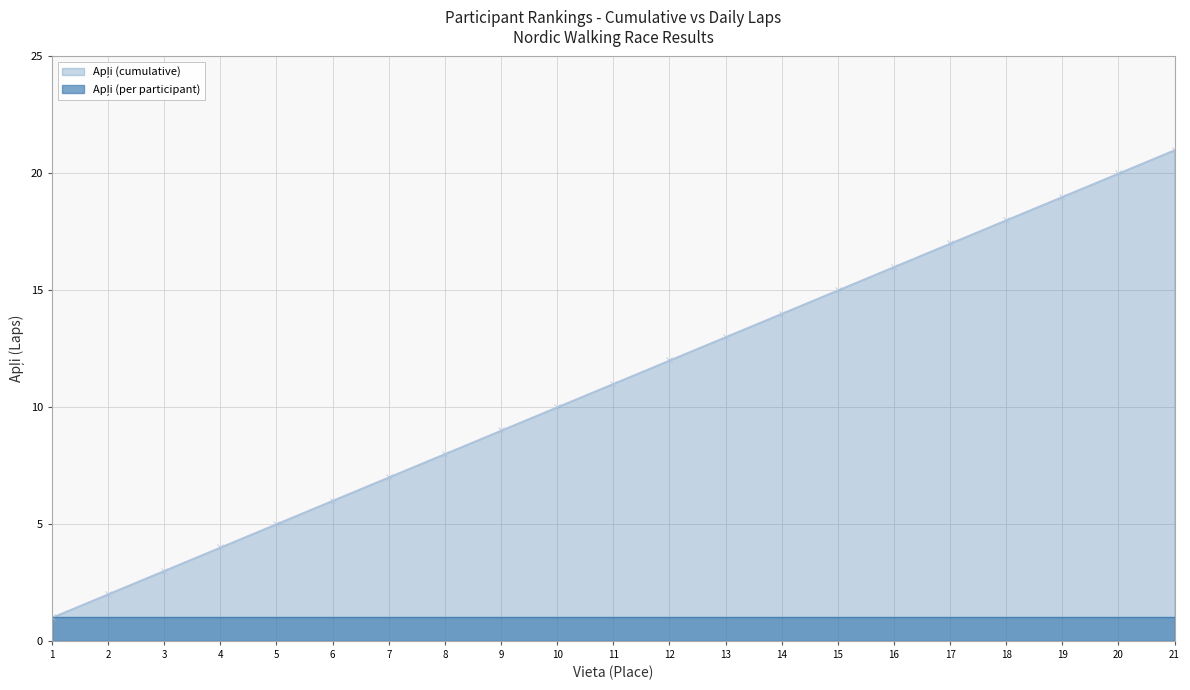

Rank the categories by value from lowest to highest.

1, 2, 3, 4, 5, 6, 7, 8, 9, 10, 11, 12, 13, 14, 15, 16, 17, 18, 19, 20, 21